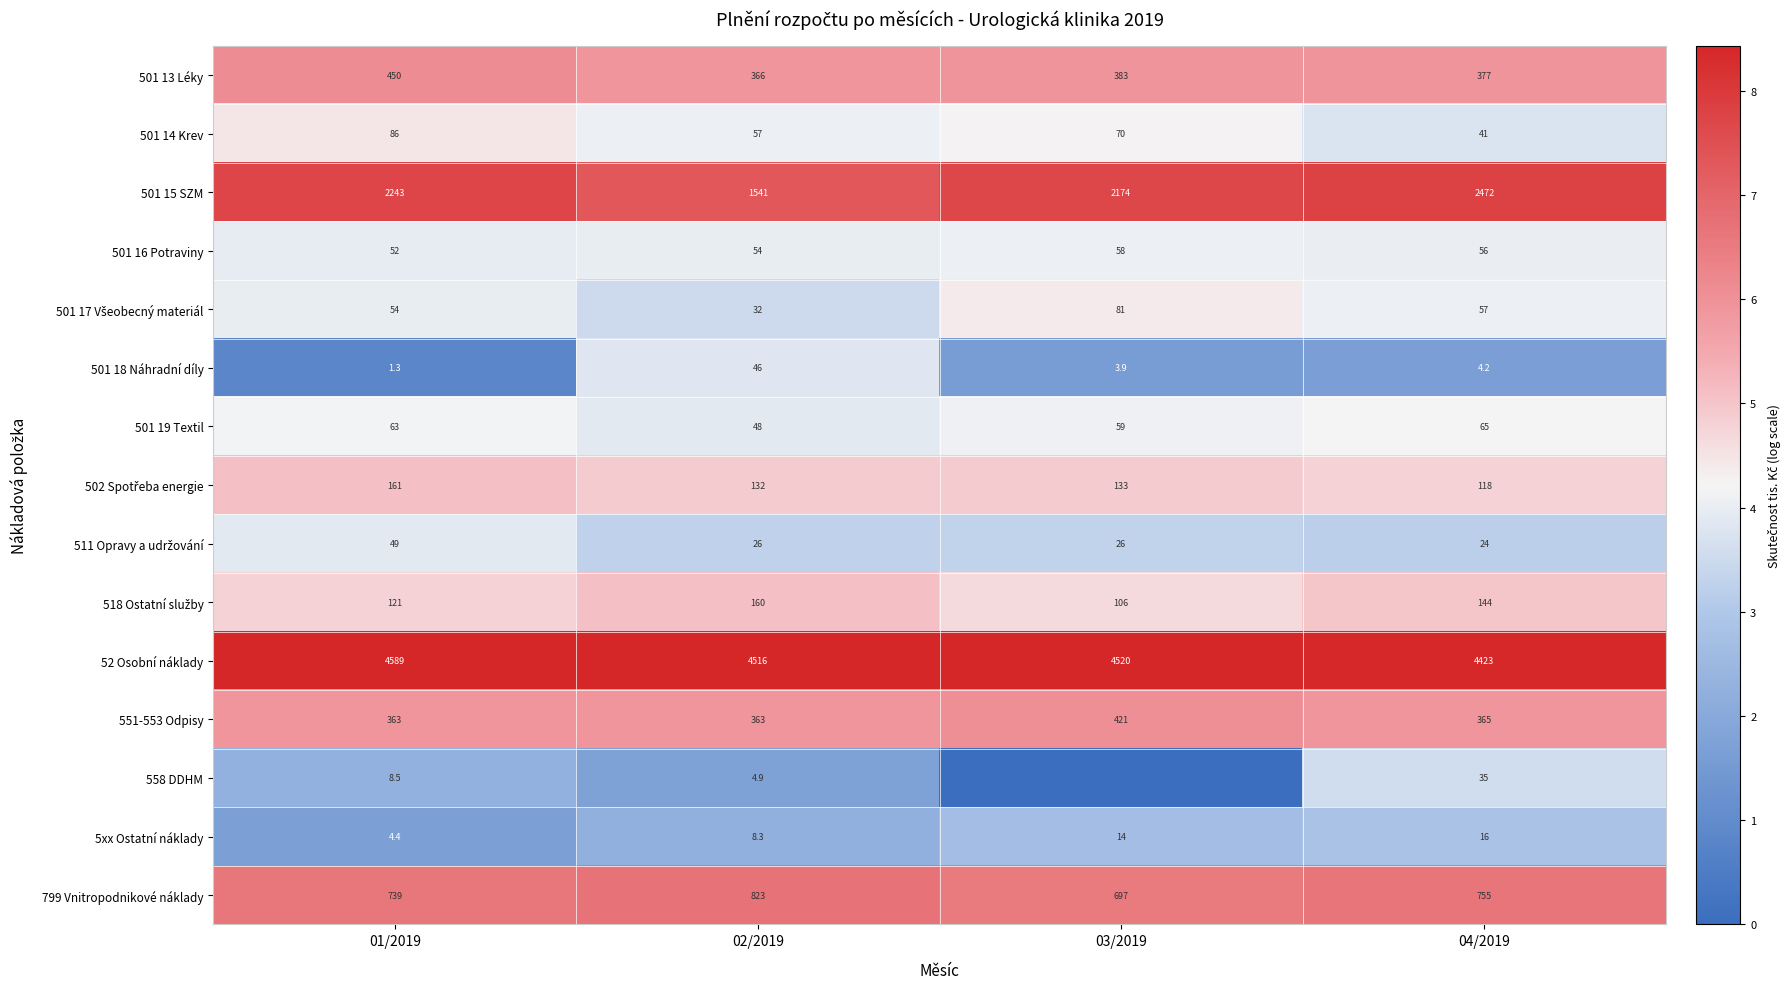

What is the difference between the maximum and minimum values in the 5xx Ostatní náklady series?

11.6